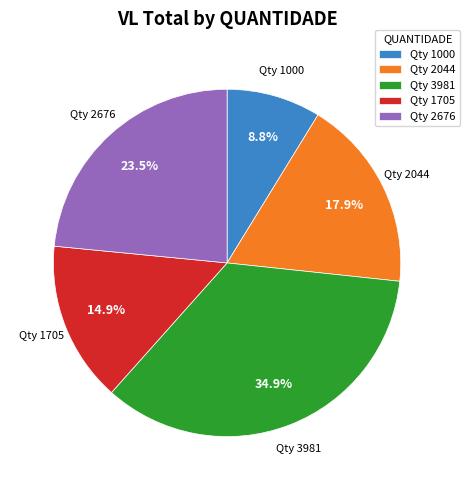

Does any single category account for the majority?

No